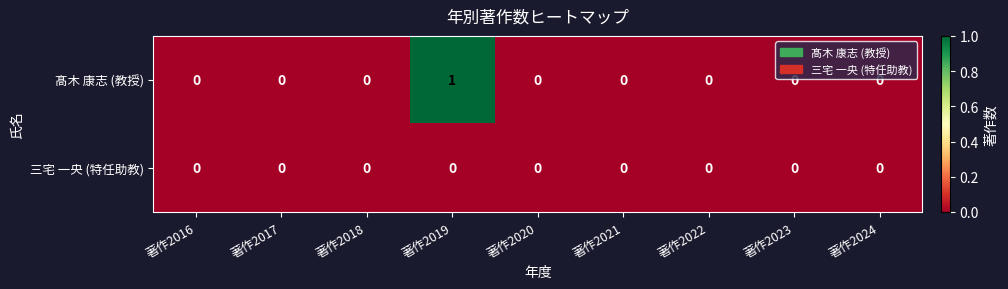

Which category has the lowest value across all series?

著作2016